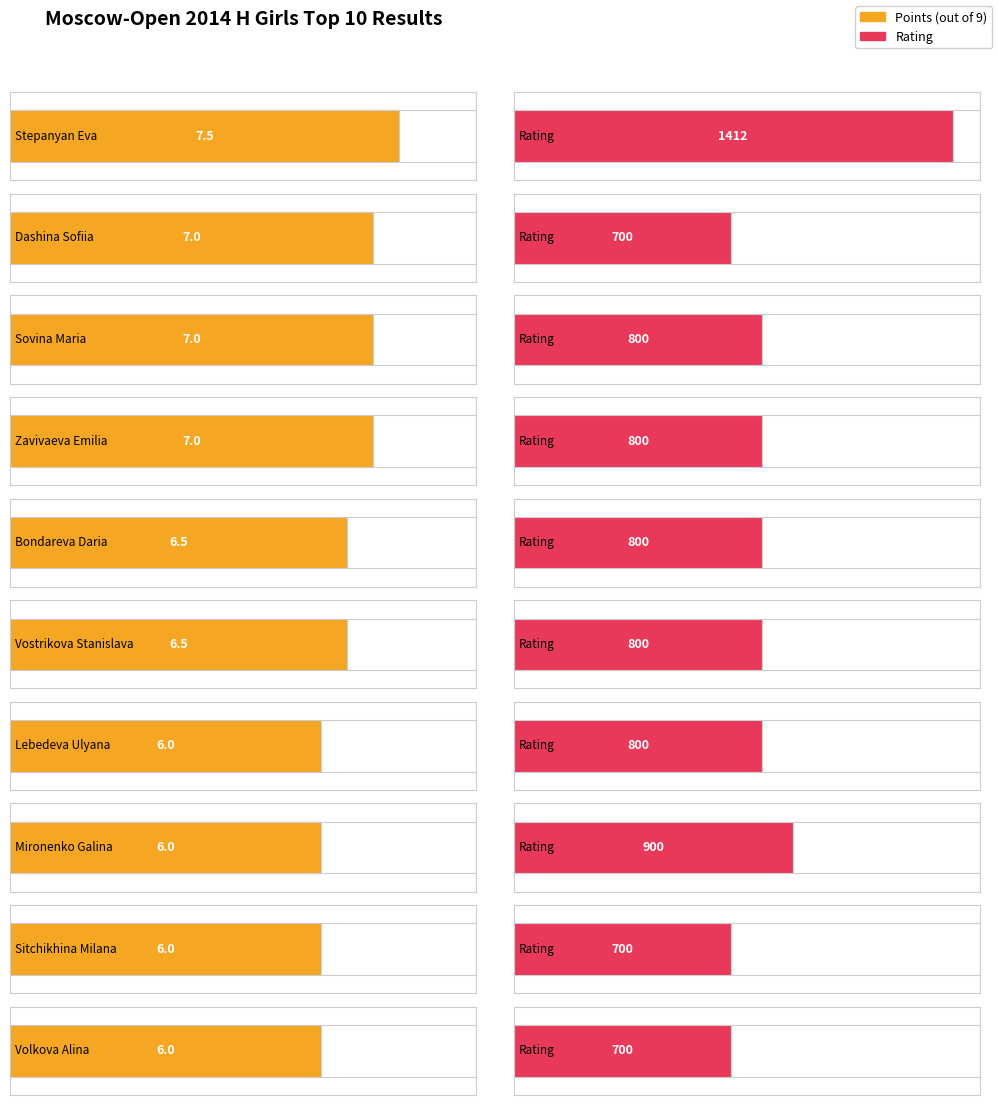

What position from the left is Mironenko Galina?

8